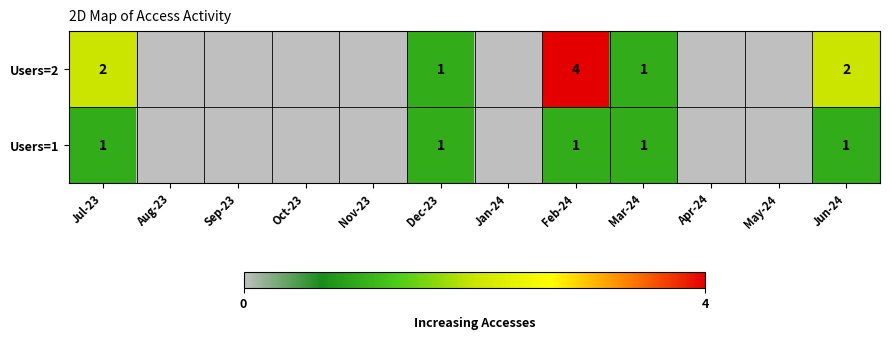

Is the value of Users=2 at Feb-24 greater than the value of Users=1 at Dec-23?

Yes